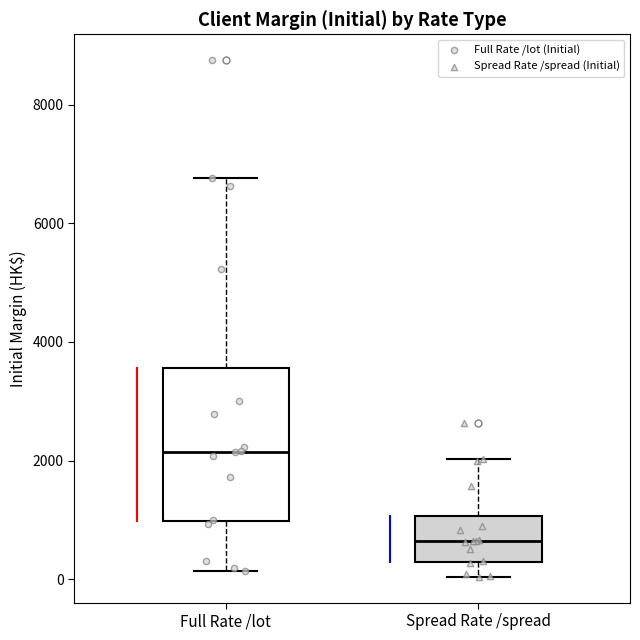

Where is the upper edge of the box for Full Rate /lot on the y-axis? The values are not printed on the chart, so give them approximately, as read against the axis.

3600